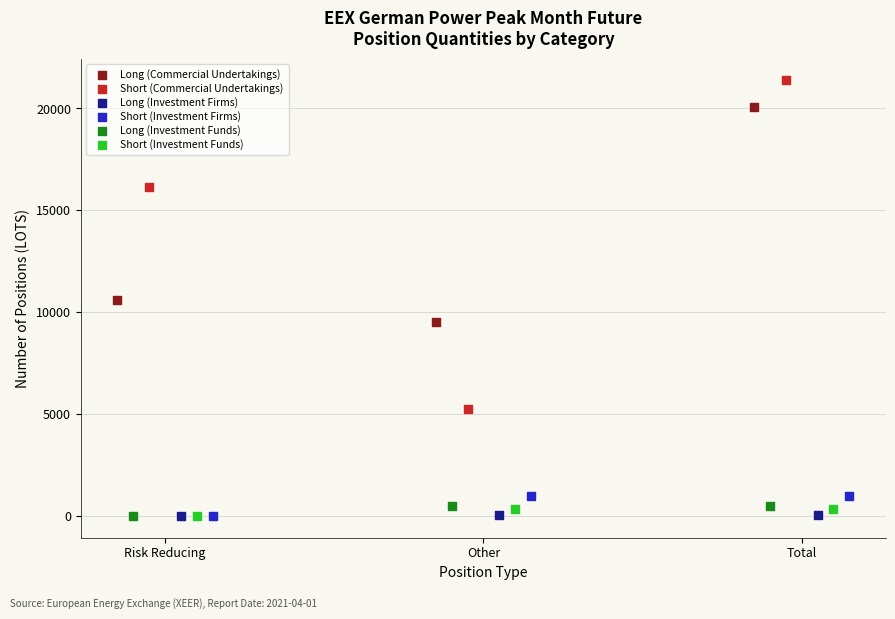

Which series reaches the maximum Y coordinate?

Short (Commercial Undertakings)